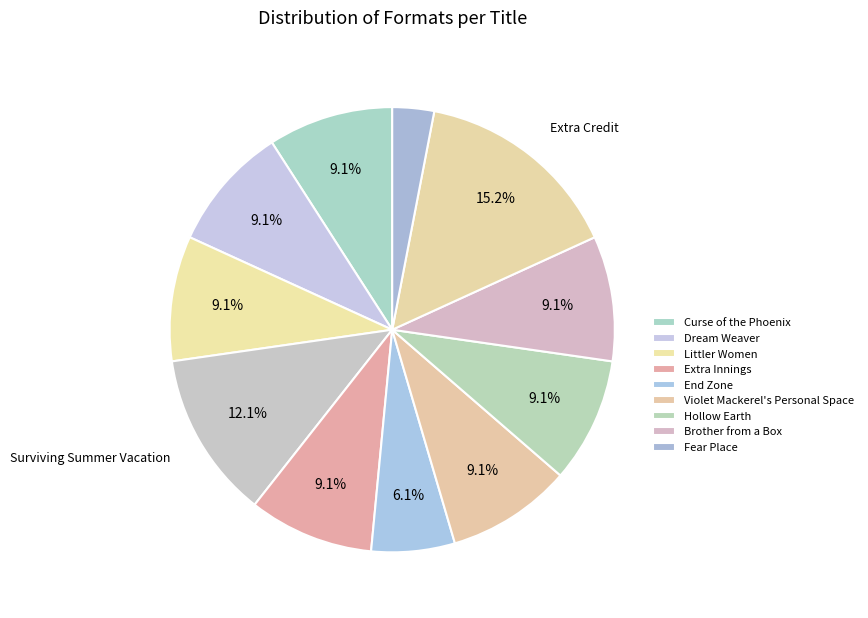

What is the smallest slice in the pie chart?

Fear Place